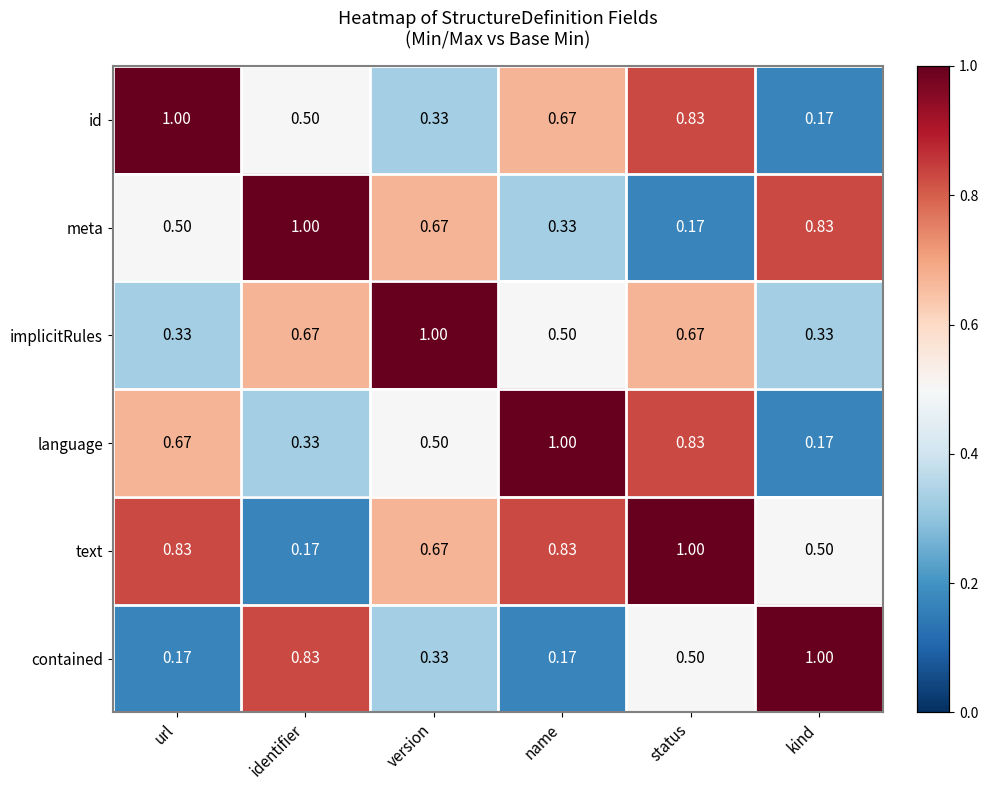

Between name and status, which series saw the biggest shift?

contained